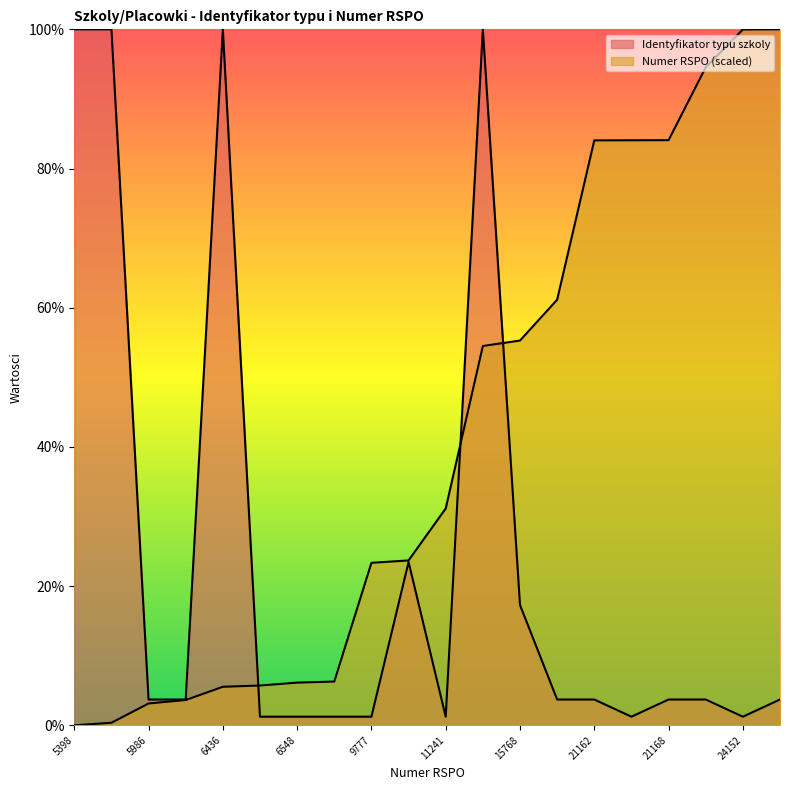

Reading left to right, extract all data points from this chart.

Identyfikator typu szkoly: 5398=100.0	5466=100.0	5986=3.7	6079=3.7	6436=100.0	6470=1.2	6548=1.2	6577=1.2	9777=1.2	9841=23.5	11241=1.2	15620=100.0	15768=17.3	16868=3.7	21162=3.7	21165=1.2	21168=3.7	23131=3.7	24152=1.2	24155=3.7
Numer RSPO: 5398=0.0	5466=0.4	5986=3.1	6079=3.6	6436=5.5	6470=5.7	6548=6.1	6577=6.3	9777=23.3	9841=23.7	11241=31.2	15620=54.5	15768=55.3	16868=61.2	21162=84.0	21165=84.1	21168=84.1	23131=94.5	24152=100.0	24155=100.0